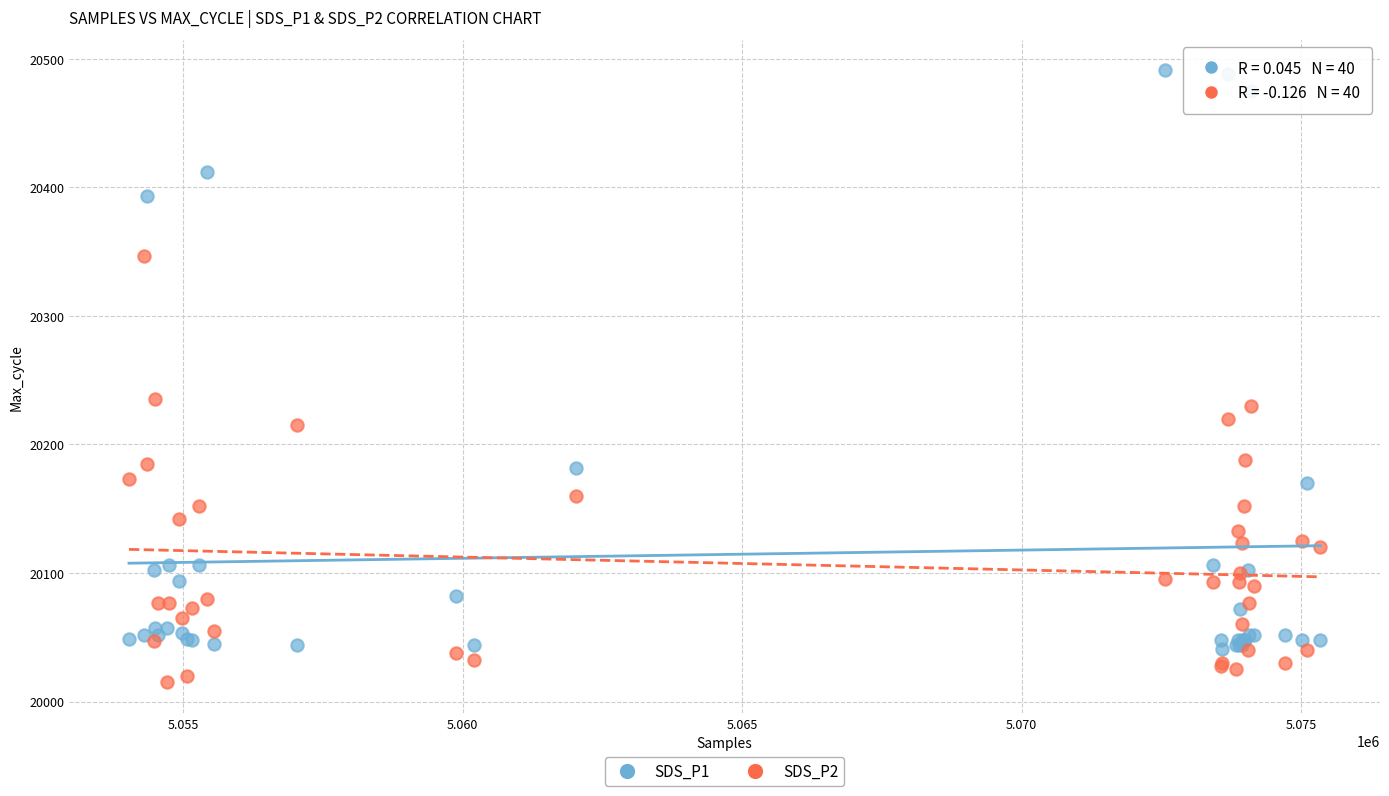

Which series has the largest Y range (max minus min)?

SDS_P1